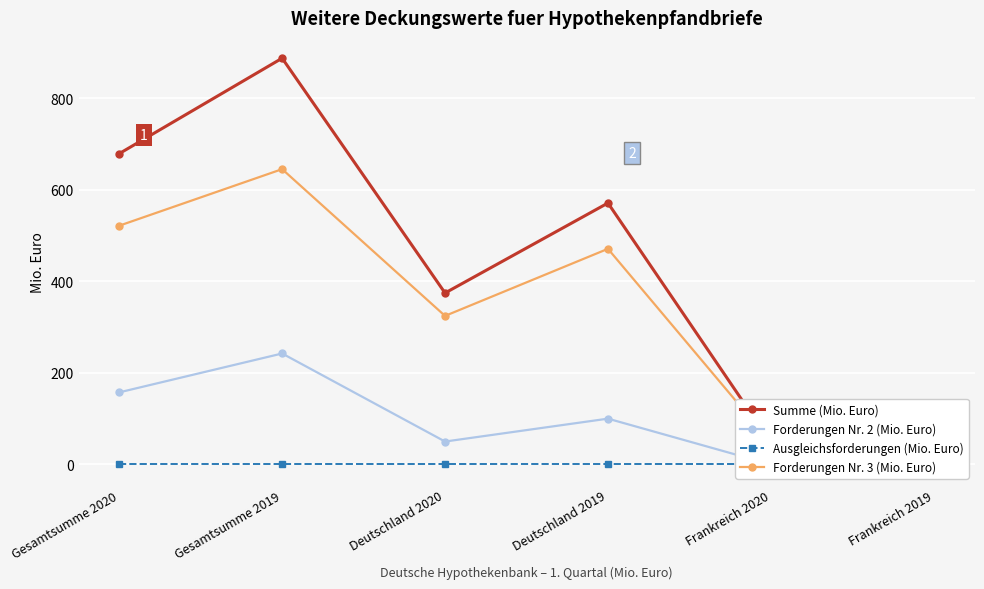

Reading right to left, list all the values displayed in this chart.

Summe (Mio. Euro): Frankreich 2019=0.0	Frankreich 2020=48.0	Deutschland 2019=570.9	Deutschland 2020=374.4	Gesamtsumme 2019=887.2	Gesamtsumme 2020=678.8
Forderungen Nr. 2 (Mio. Euro): Frankreich 2019=0.0	Frankreich 2020=0.0	Deutschland 2019=100.0	Deutschland 2020=50.0	Gesamtsumme 2019=242.3	Gesamtsumme 2020=157.4
Ausgleichsforderungen (Mio. Euro): Frankreich 2019=0.0	Frankreich 2020=0.0	Deutschland 2019=0.0	Deutschland 2020=0.0	Gesamtsumme 2019=0.0	Gesamtsumme 2020=0.0
Forderungen Nr. 3 (Mio. Euro): Frankreich 2019=0.0	Frankreich 2020=48.0	Deutschland 2019=470.9	Deutschland 2020=324.4	Gesamtsumme 2019=644.9	Gesamtsumme 2020=521.4